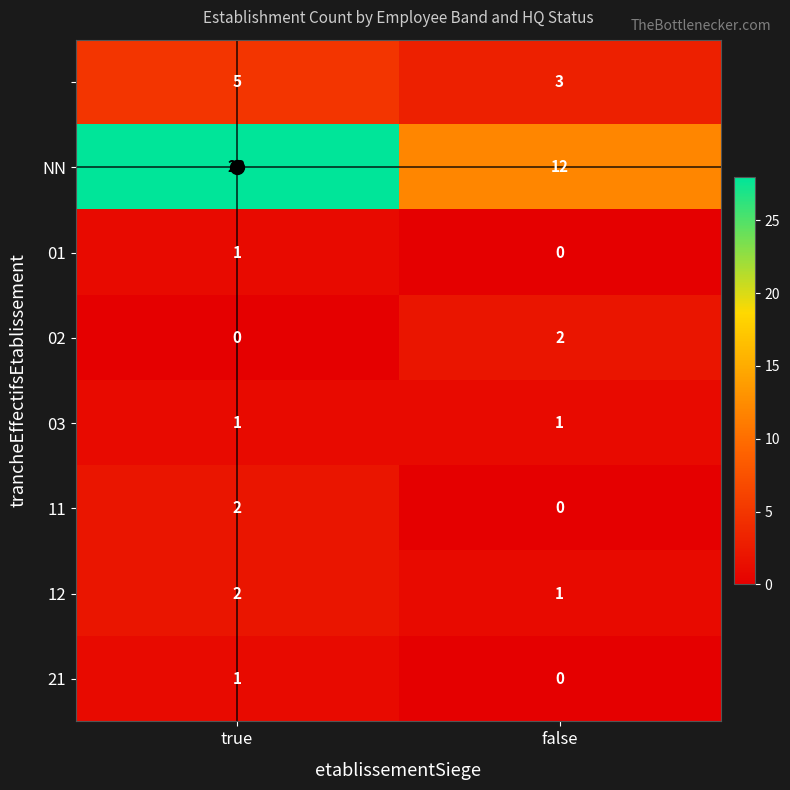

What is the greatest value displayed?

28